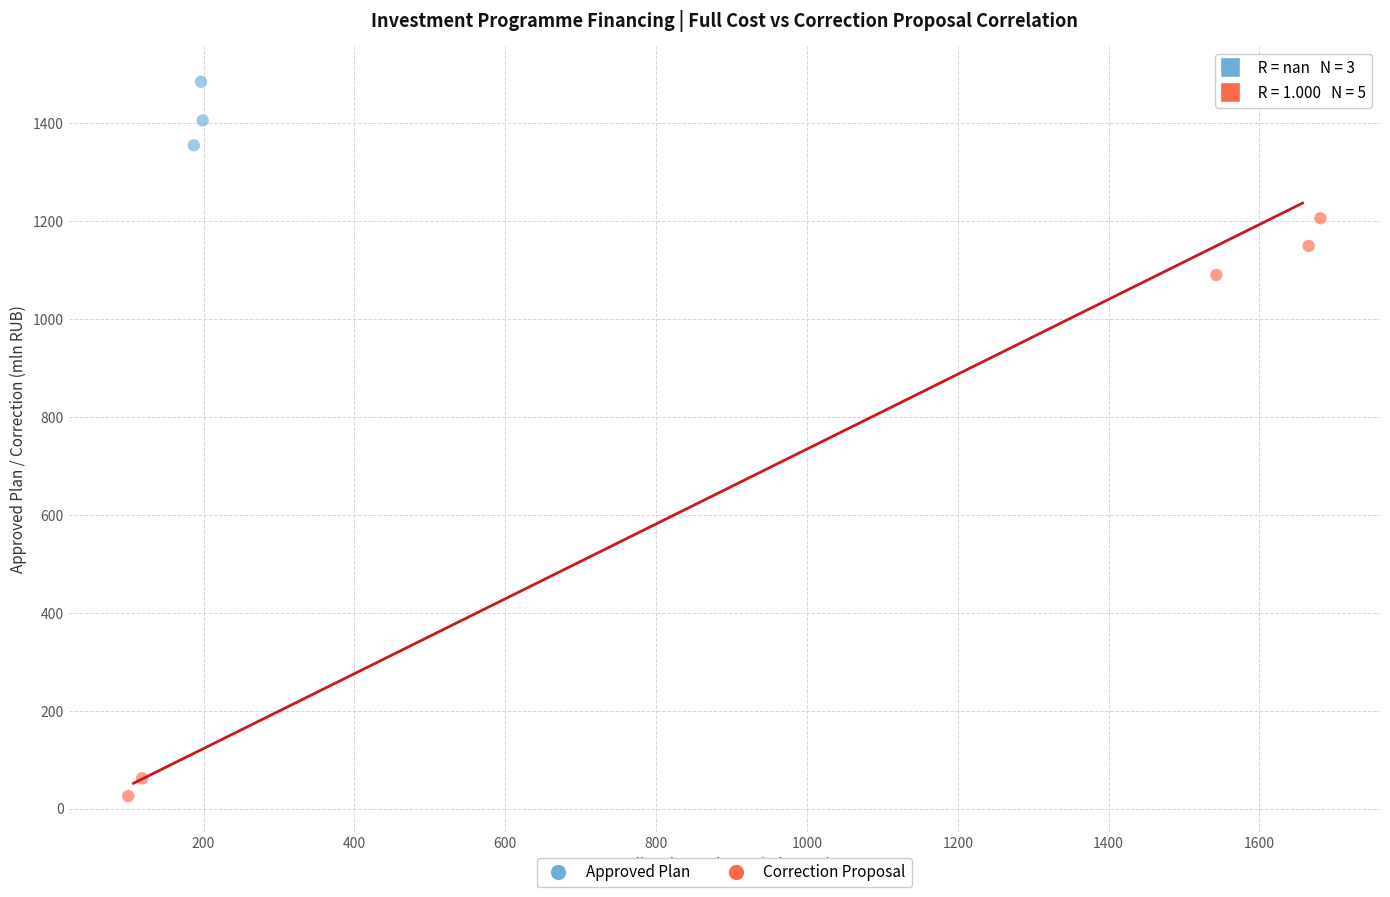

Which series has the largest Y range (max minus min)?

Correction Proposal